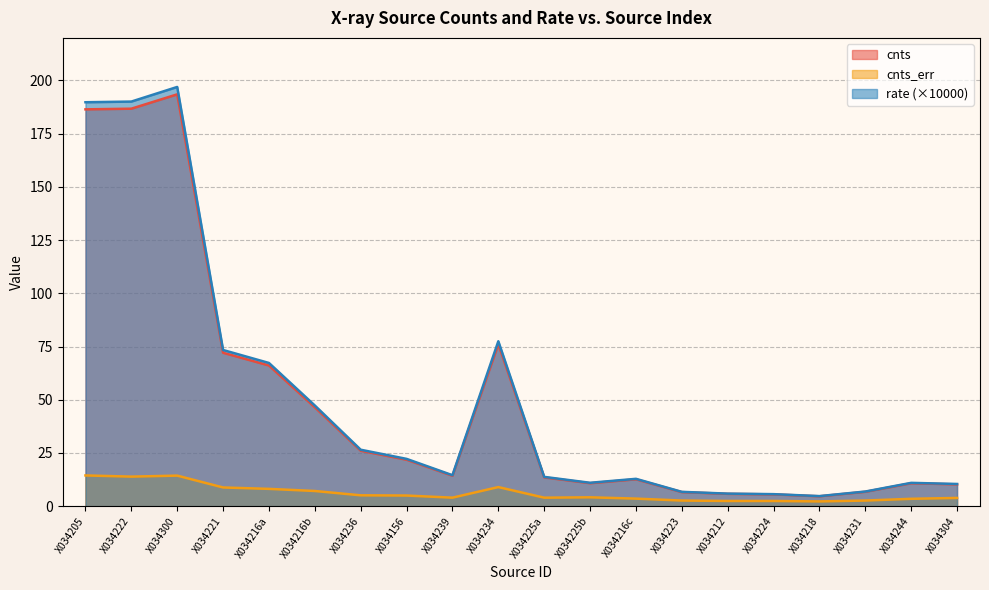

True or false: cnts_err and cnts intersect in this chart.

False